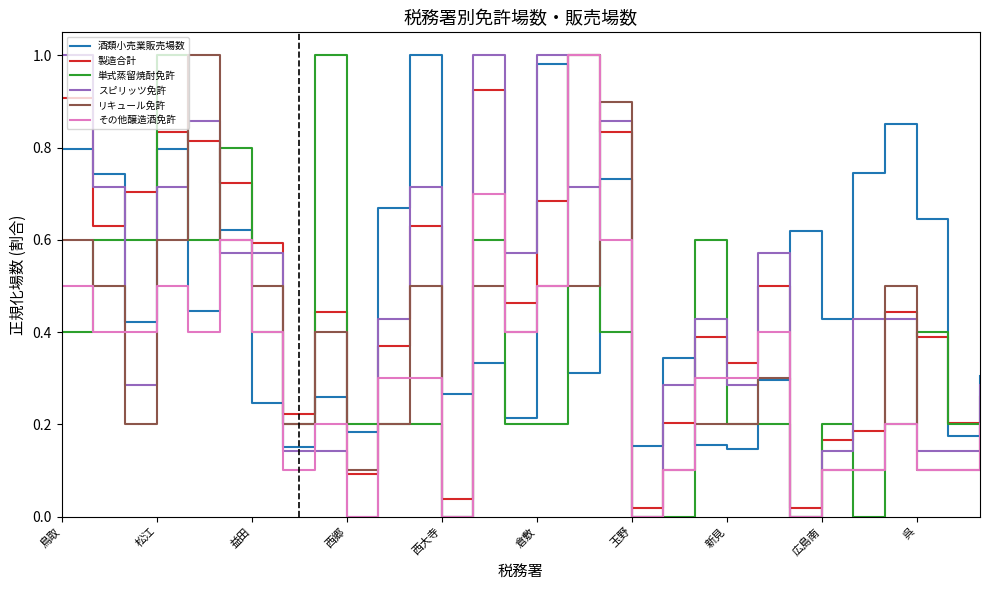

Which series ends up on top after the final intersection of その他醸造酒免許 and 酒類小売業販売場数?

酒類小売業販売場数